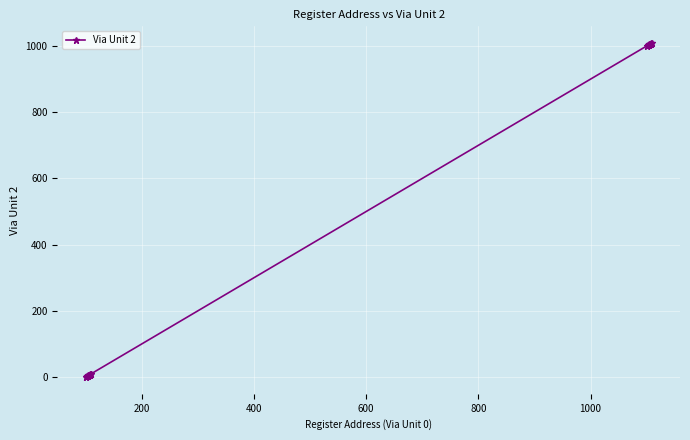

What is the difference between the maximum and minimum values?

1009